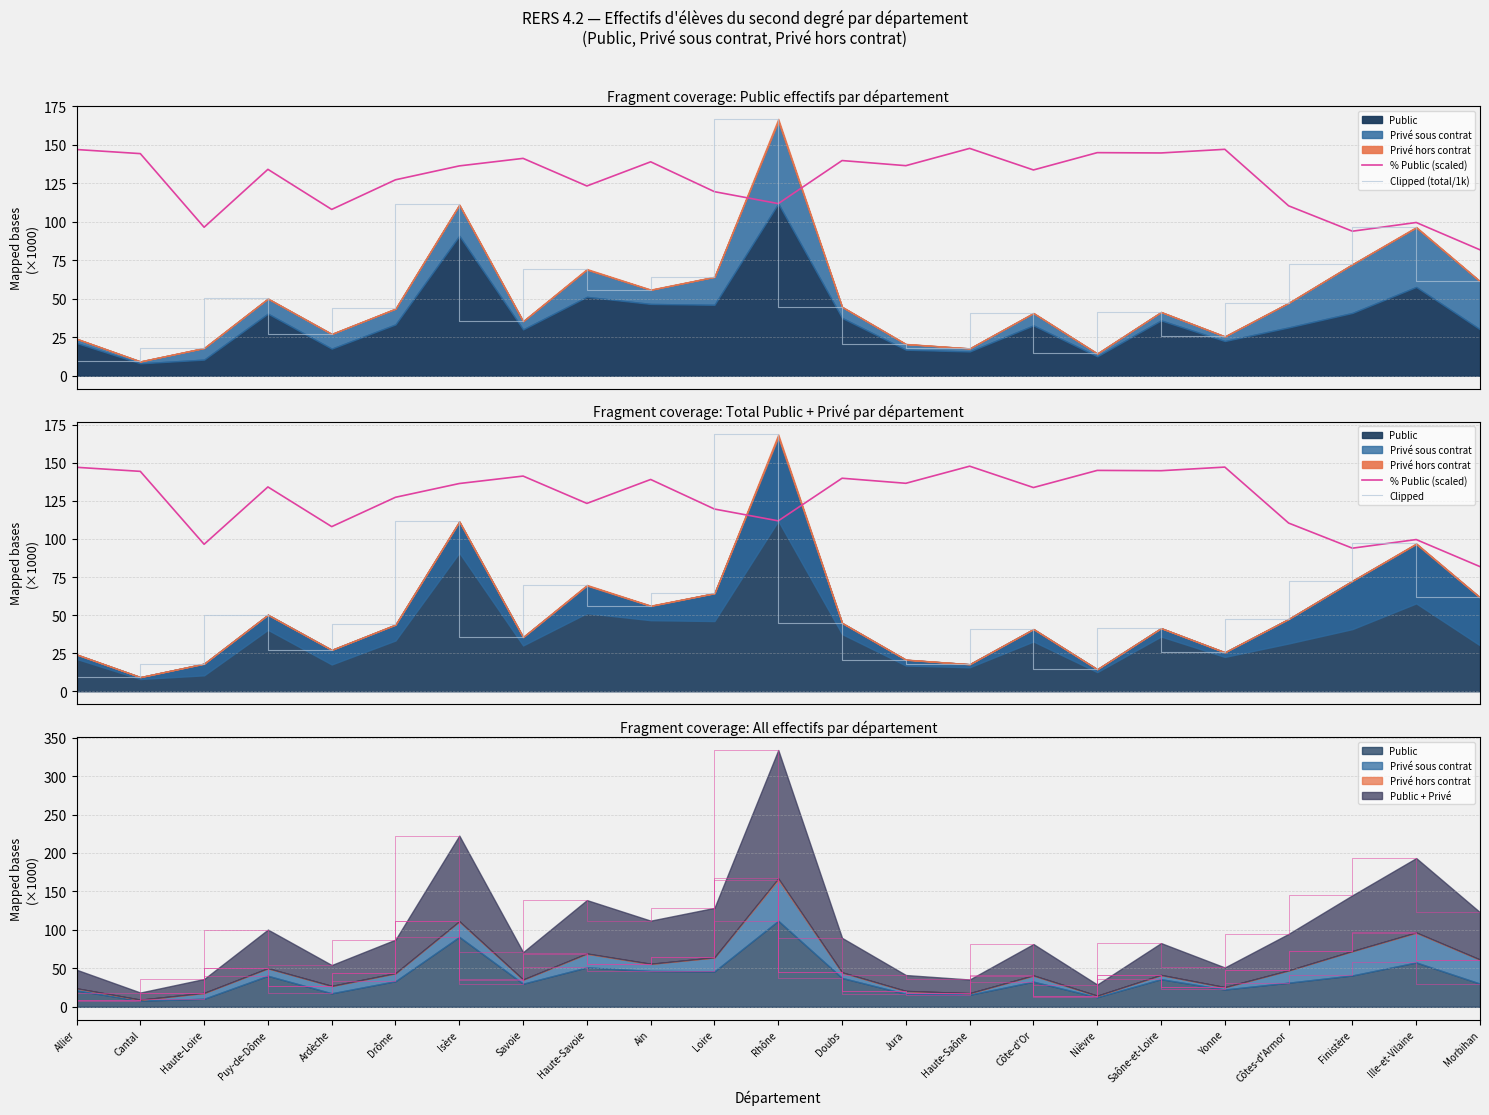

Between which two adjacent categories do Clipped (total/1k) and % Public (scaled) first intersect?

Loire and Rhône